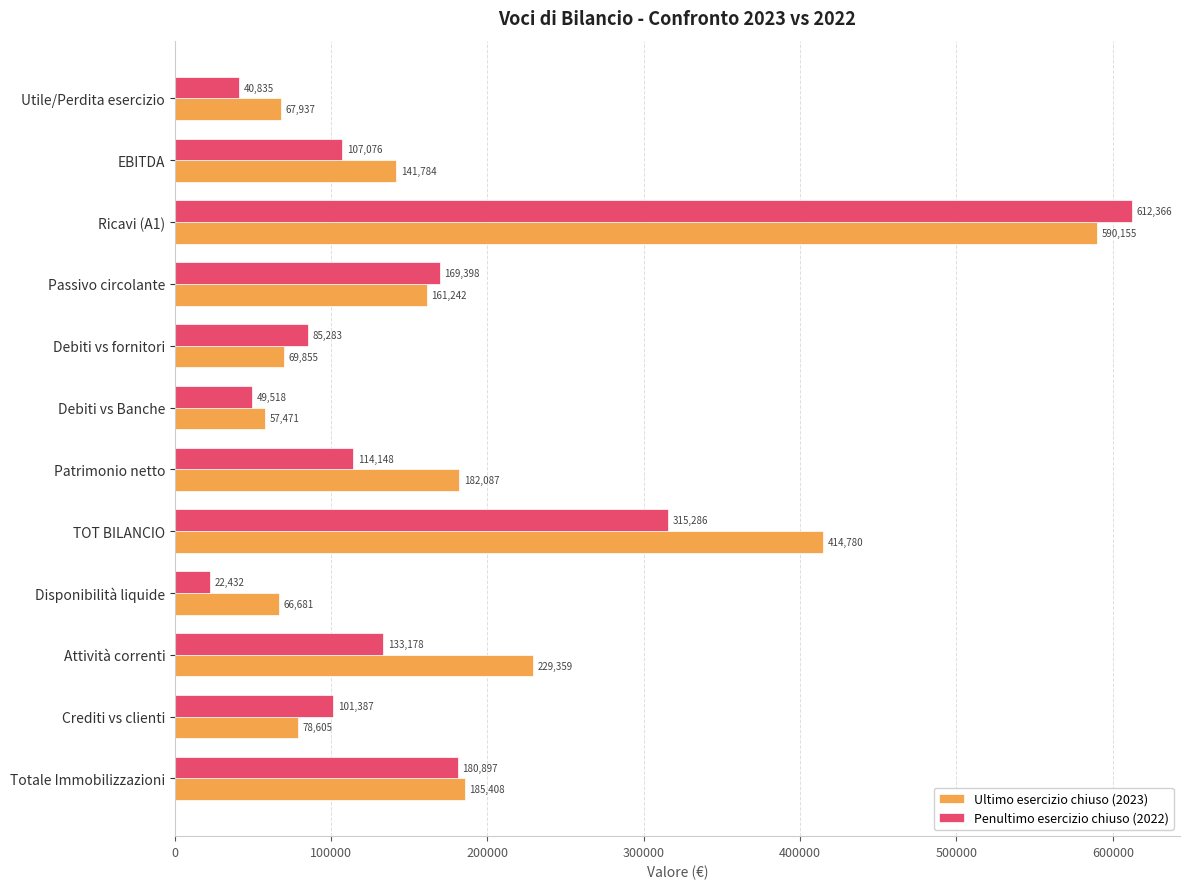

What are all the series names shown in the legend?

Ultimo esercizio chiuso (2023), Penultimo esercizio chiuso (2022)